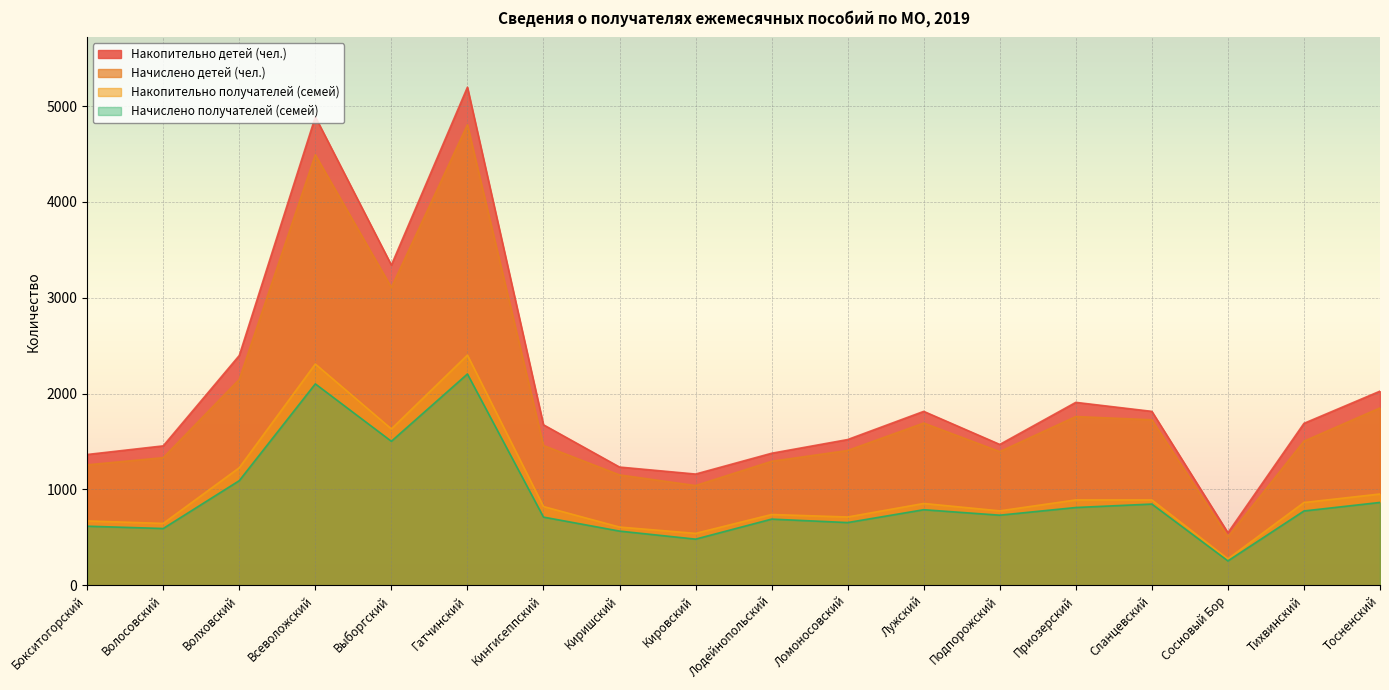

What is the value of the Начислено детей (чел.) point at the 13th from the left?

1395